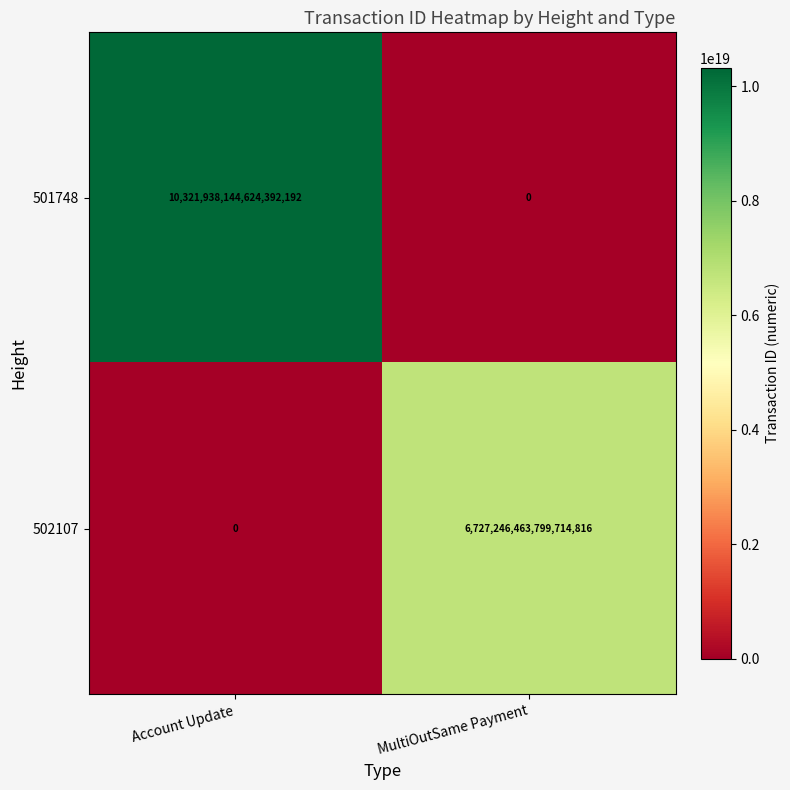

The 502107 series shows 11363909142198687744 at MultiOutSame Payment. True or false?

False